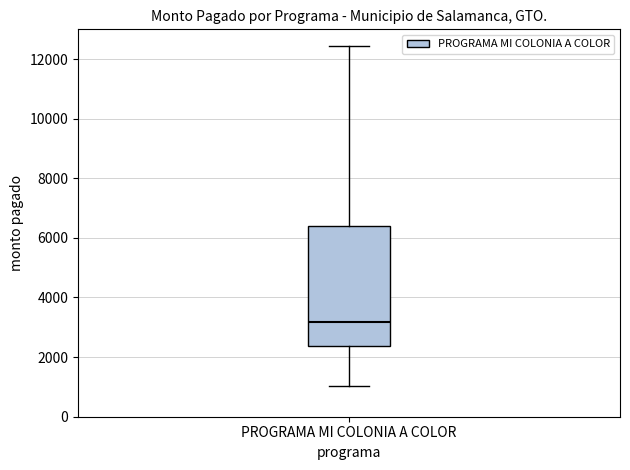

Read this box plot against the y-axis: the position of the median line, the range covered by the box, and the ends of both whiskers. The values are not printed on the chart, so give them approximately, as read against the axis.

median 3200, box 2400 to 6400, whiskers 1000 to 12400